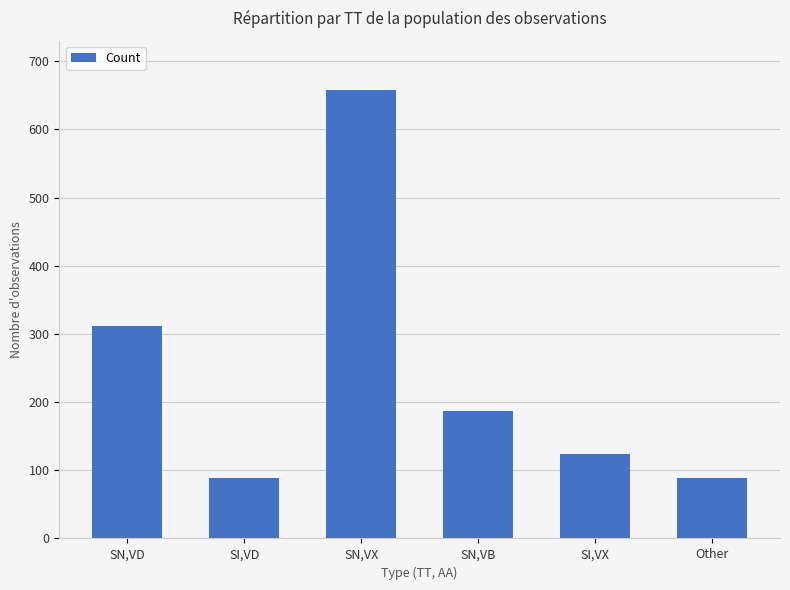

What is the sum of the values at SI,VD and SN,VX?

747